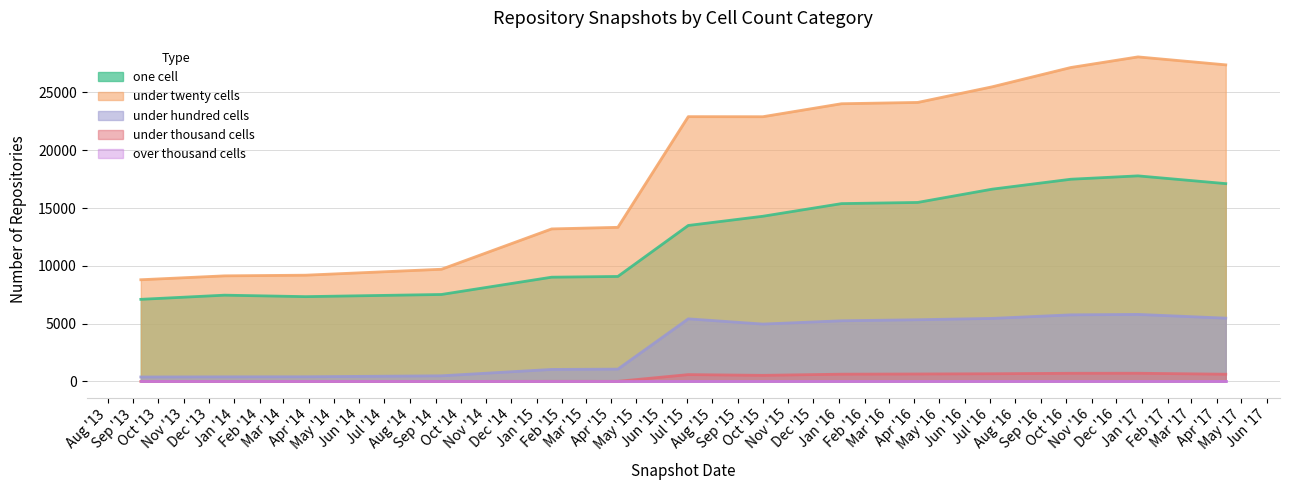

Which series has the largest total across all categories?

under twenty cells